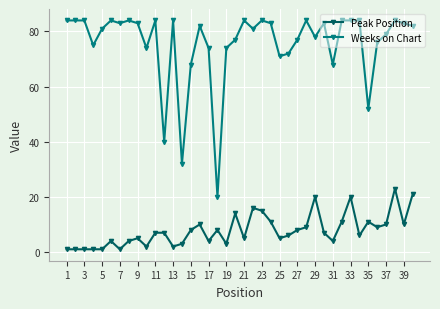

Count the number of categories in the chart.

40